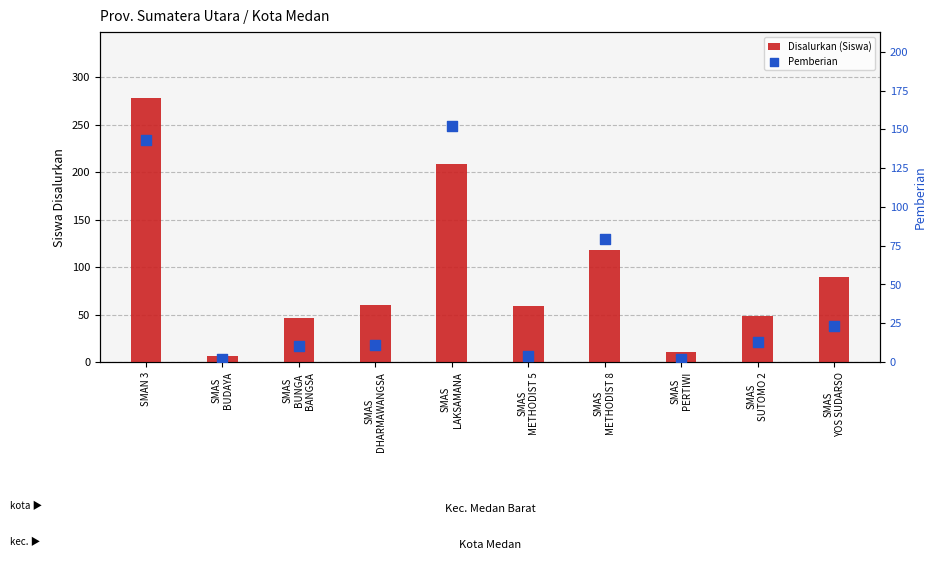

Which series reaches the maximum Y coordinate?

Disalurkan (Siswa)